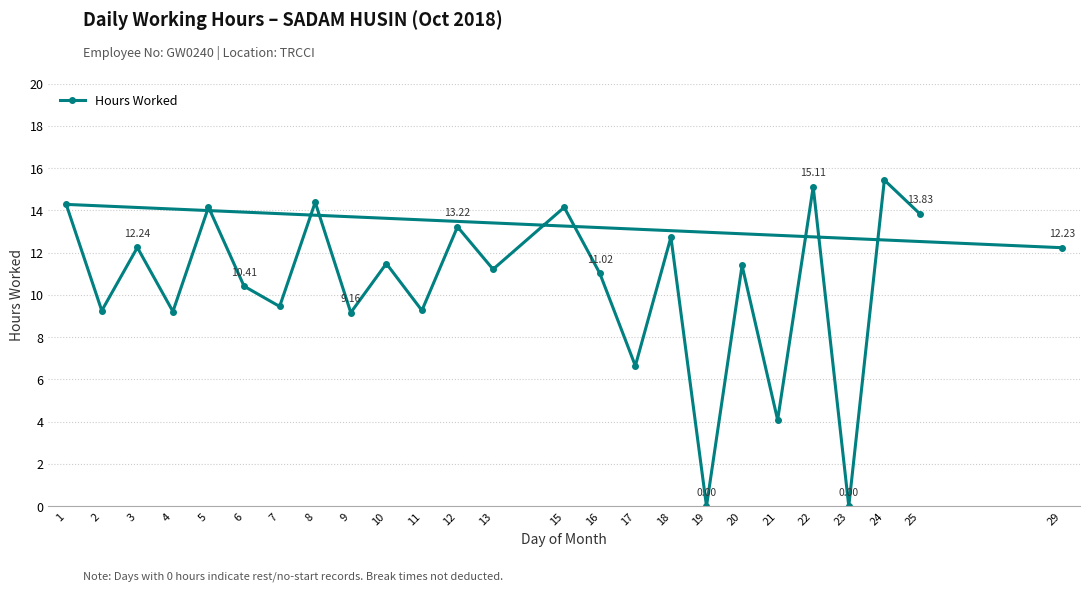

What is the difference between the maximum and second lowest values?

15.4